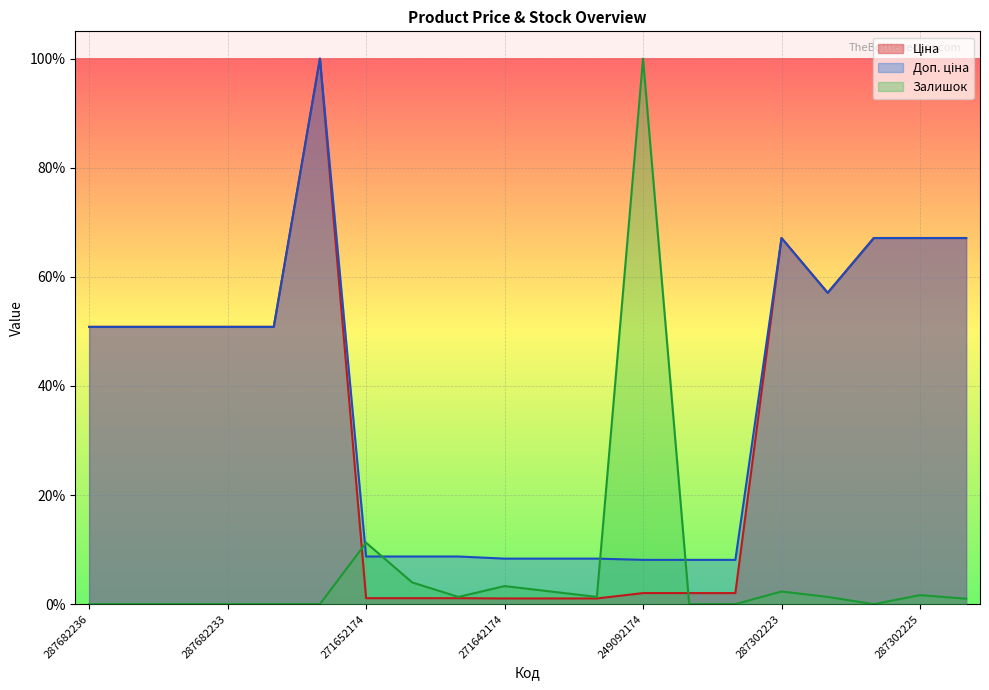

Does the chart display data point markers on the line(s)?

No